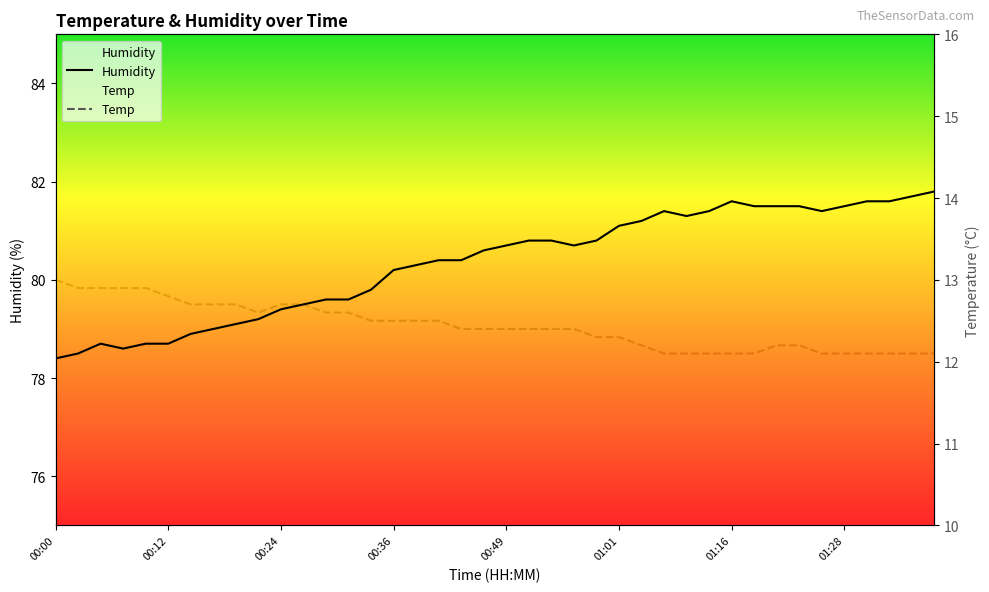

At which category is the sum across all series the highest?

01:39